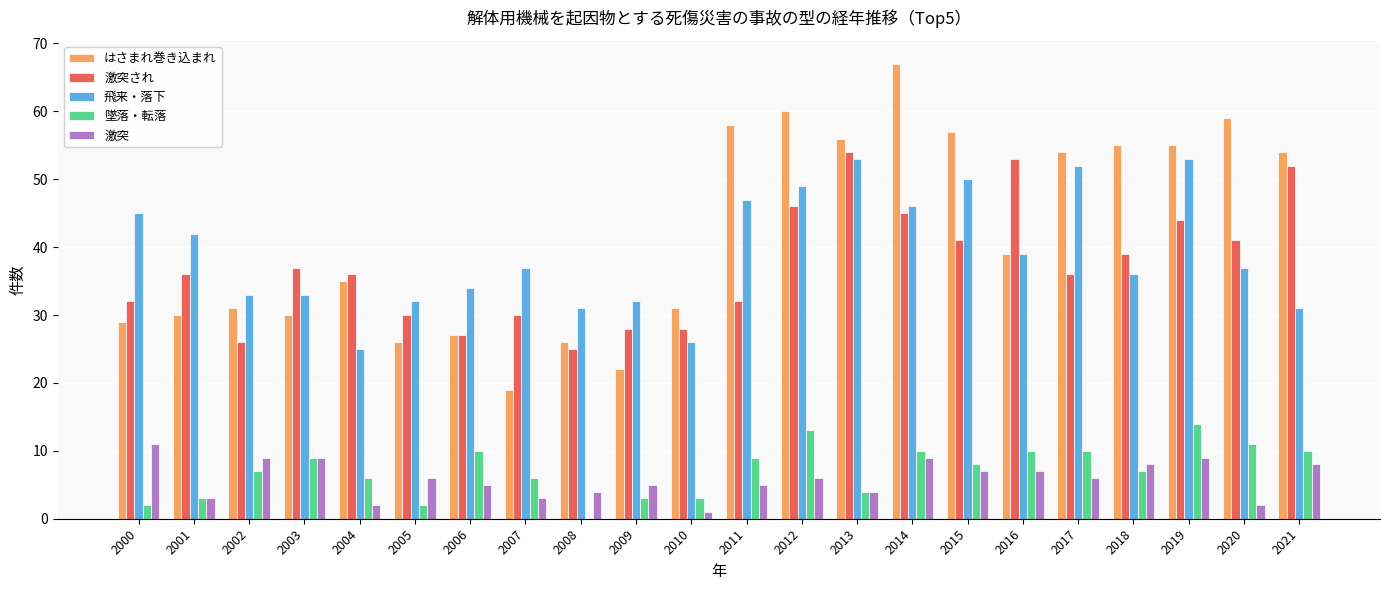

Reading right to left, list all the values displayed in this chart.

はさまれ巻き込まれ: 54	59	55	55	54	39	57	67	56	60	58	31	22	26	19	27	26	35	30	31	30	29
激突され: 52	41	44	39	36	53	41	45	54	46	32	28	28	25	30	27	30	36	37	26	36	32
飛来・落下: 31	37	53	36	52	39	50	46	53	49	47	26	32	31	37	34	32	25	33	33	42	45
墜落・転落: 10	11	14	7	10	10	8	10	4	13	9	3	3	0	6	10	2	6	9	7	3	2
激突: 8	2	9	8	6	7	7	9	4	6	5	1	5	4	3	5	6	2	9	9	3	11